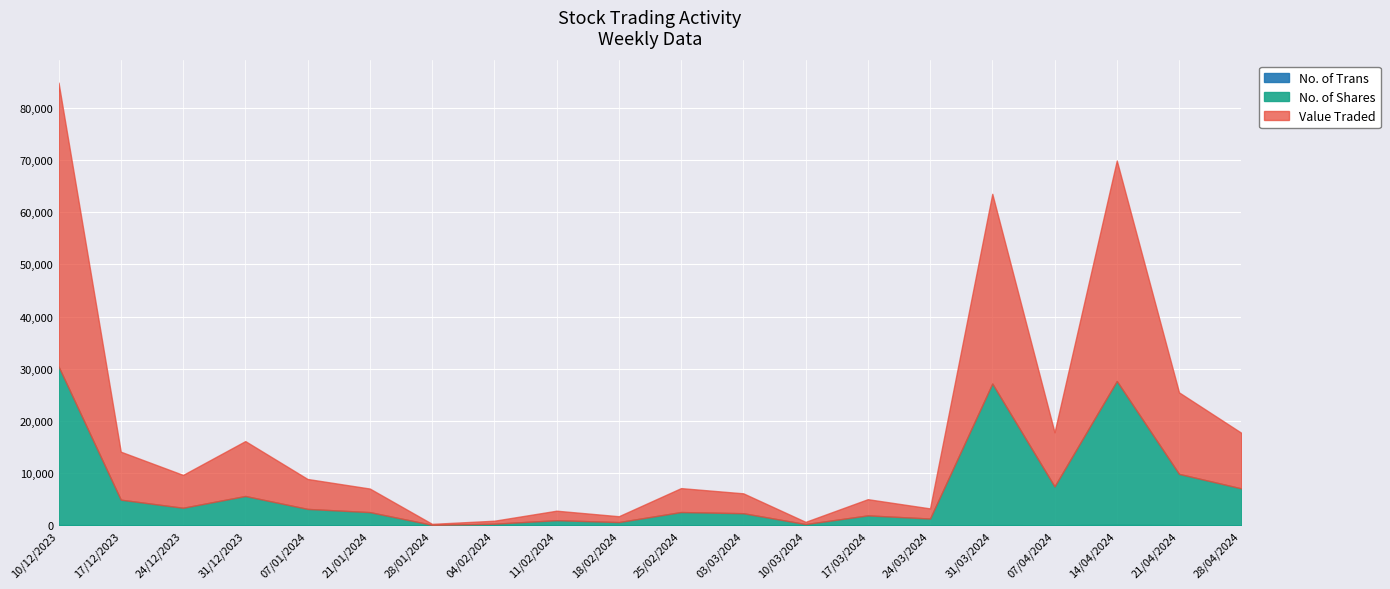

At which category is the sum across all series the highest?

10/12/2023